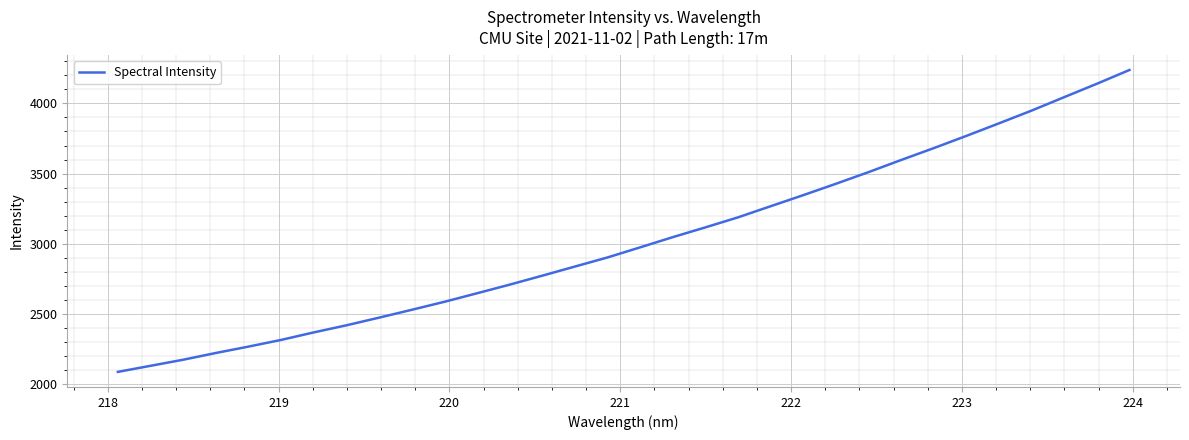

What is the minimum value shown in the chart?

2086.6